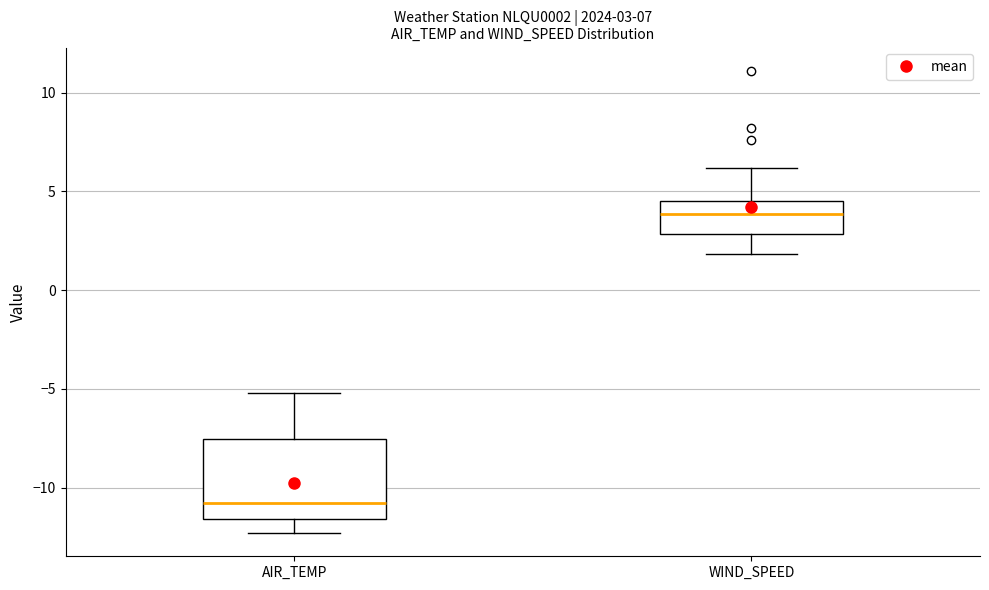

Which box has the highest median line?

WIND_SPEED